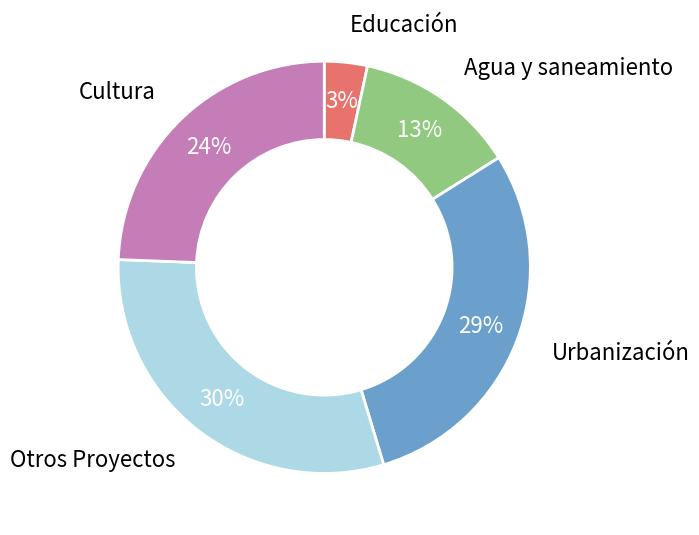

Is there any slice that represents more than half of the pie?

No